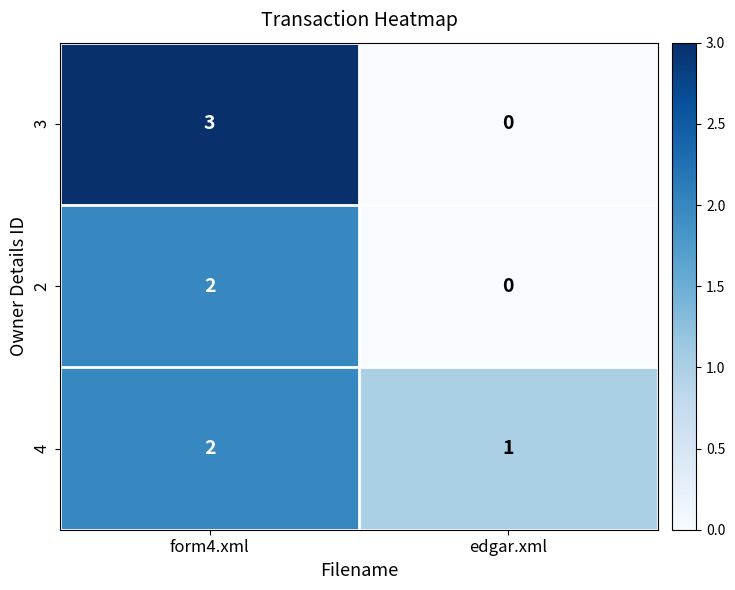

Reading right to left, transcribe all the data shown in this chart.

3: edgar.xml=0	form4.xml=3
2: edgar.xml=0	form4.xml=2
4: edgar.xml=1	form4.xml=2